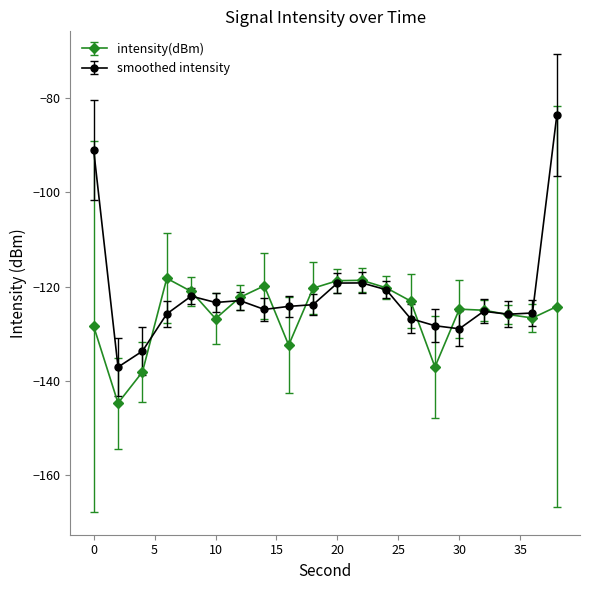

What is the value of the smoothed intensity point at the 5th from the left?

-122.0